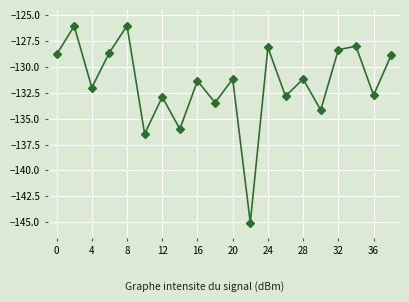

What is the value of the 8th point from the left?

-136.0